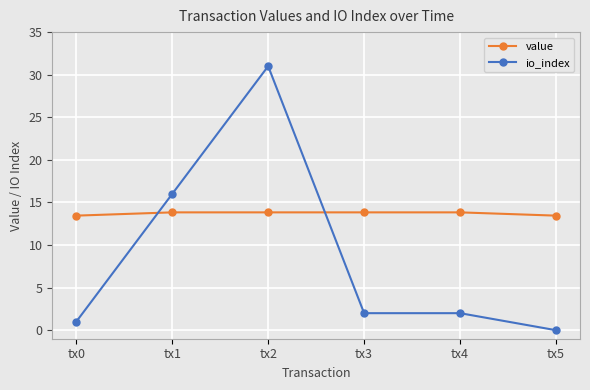

Count the value values in the range 13 to 14.

6